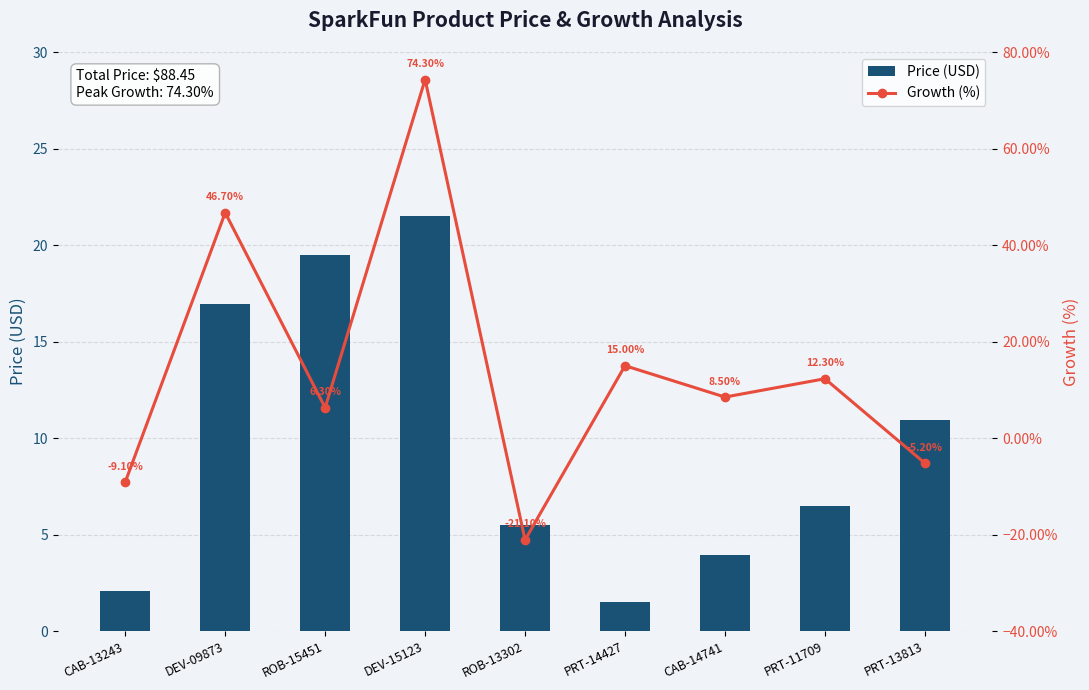

Which category has the highest value in the Price (USD) series?

DEV-15123